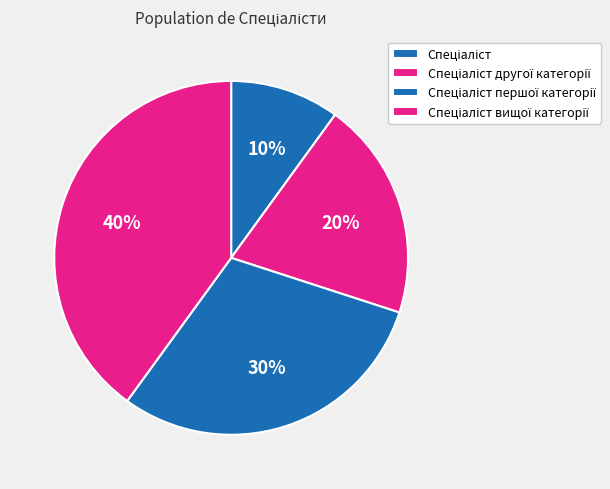

Is it true that Спеціаліст другої категорії is 34% of the pie?

False